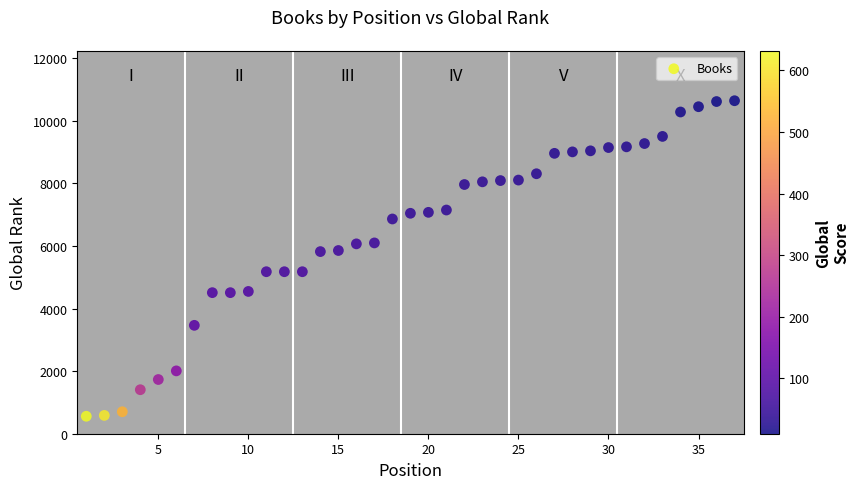

What is the range of Y values (max minus min)?

10081